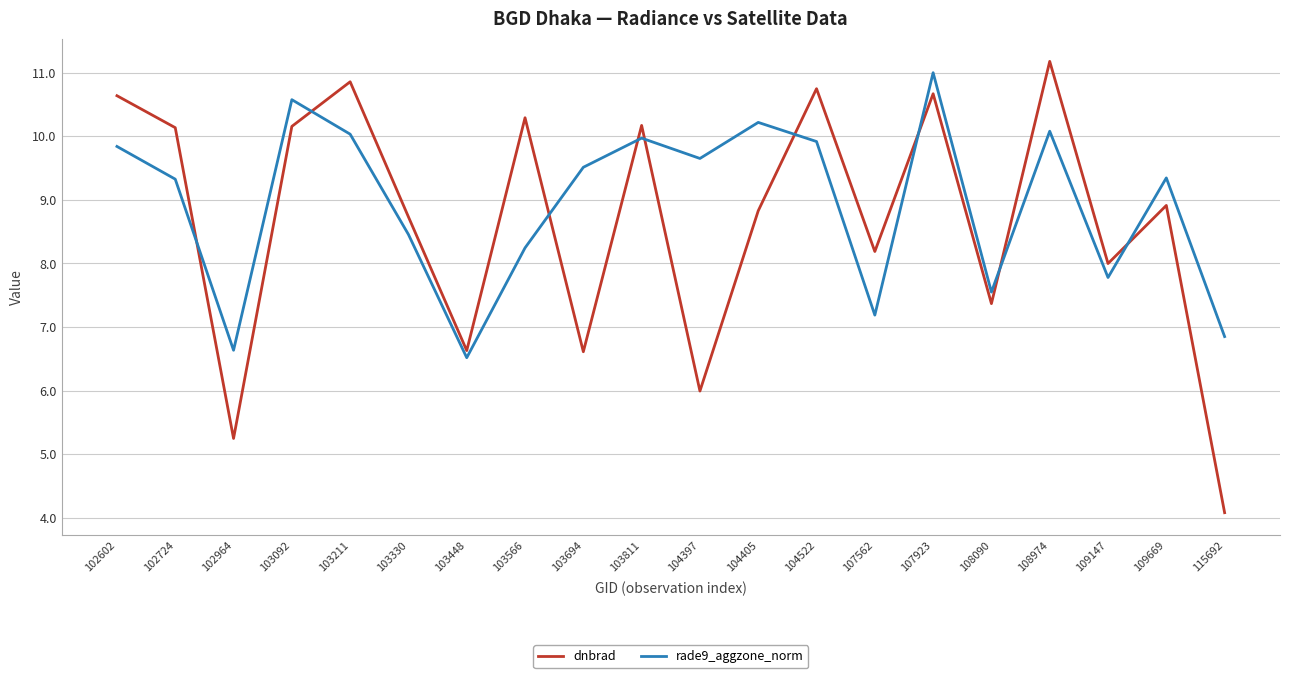

Which series changed the most between 103694 and 107562?

rade9_aggzone_norm